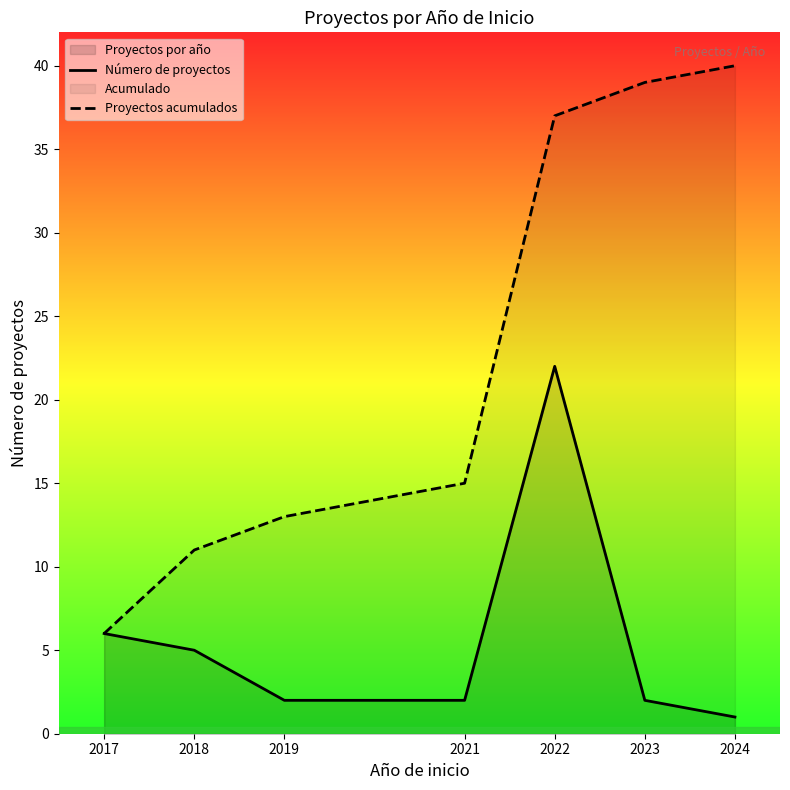

Which category has the lowest value across all series?

2024